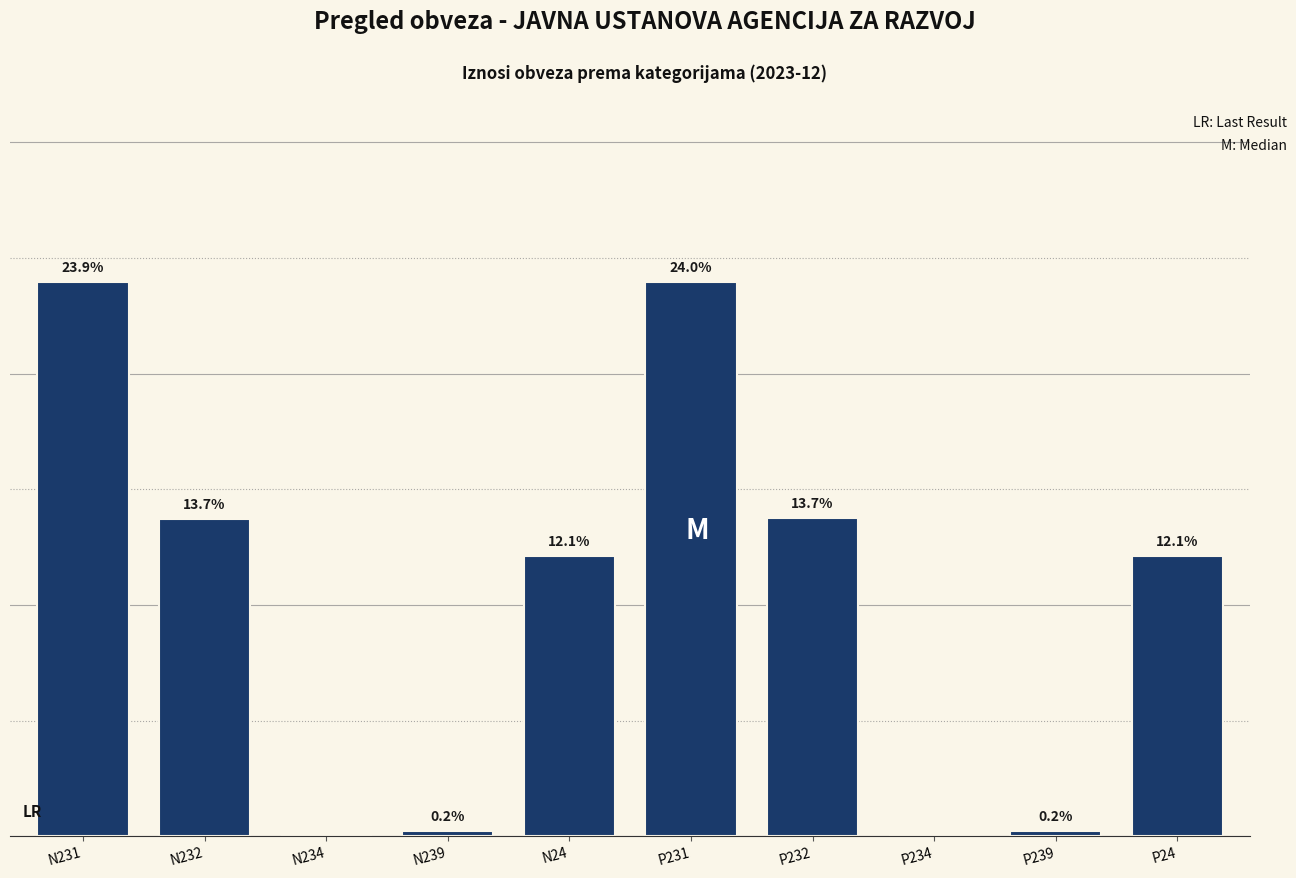

Which label corresponds to the largest value in the chart?

P231